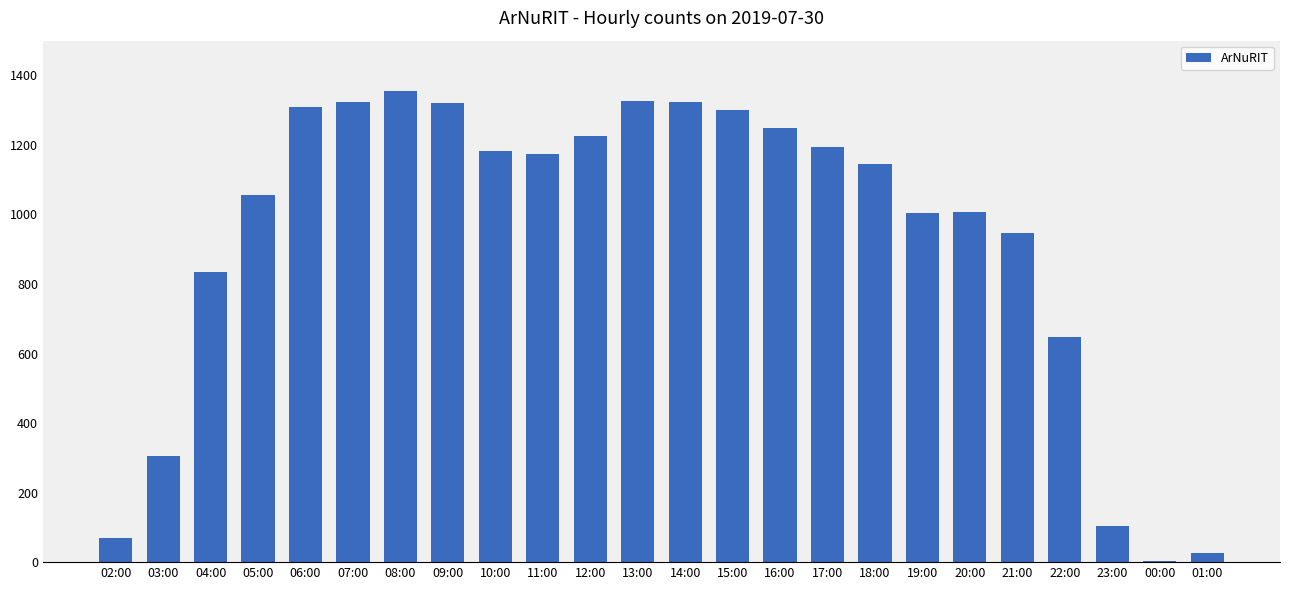

Approximately how many times larger is the value at 15:00 compared to 10:00?

1.1